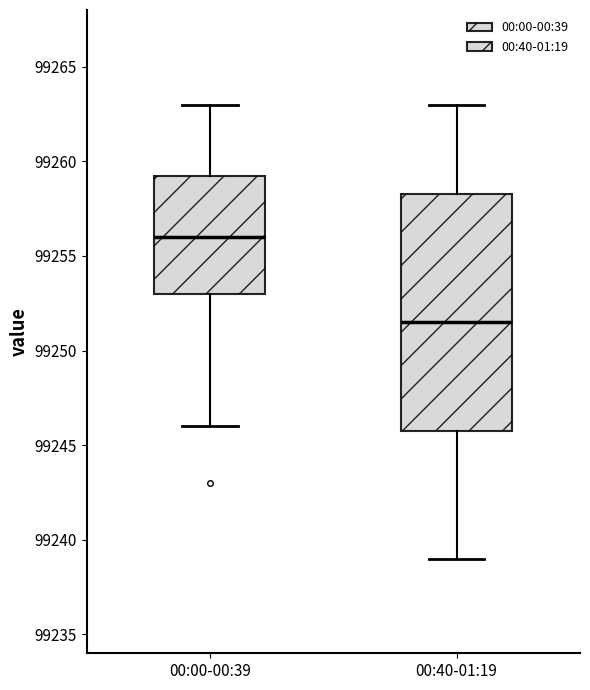

Reading left to right, transcribe this box plot: for each box, give where its median line is, the range the box spans, and where its two whiskers end, as read against the y-axis. The values are not printed on the chart, so give them approximately, as read against the axis.

00:00-00:39: median 99256.0, box 99253.0 to 99259.5, whiskers 99246.0 to 99263.0
00:40-01:19: median 99251.5, box 99246.0 to 99258.5, whiskers 99239.0 to 99263.0